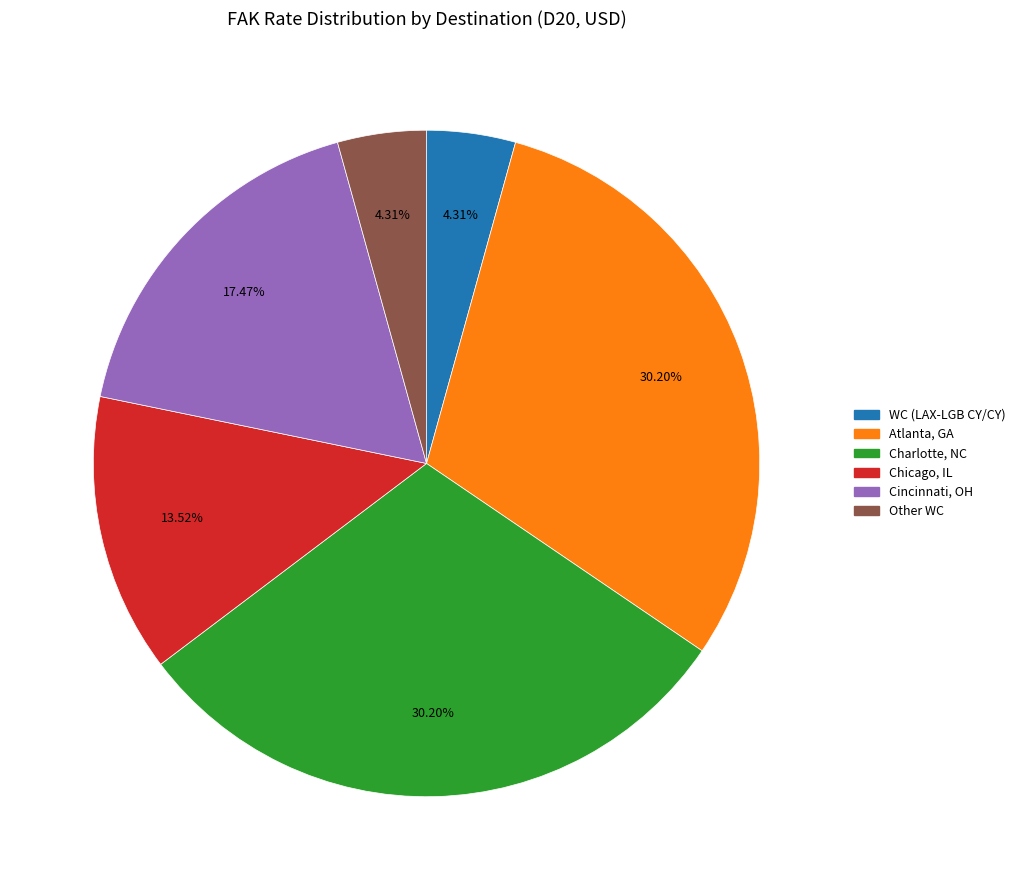

Is there a majority slice in this chart?

No